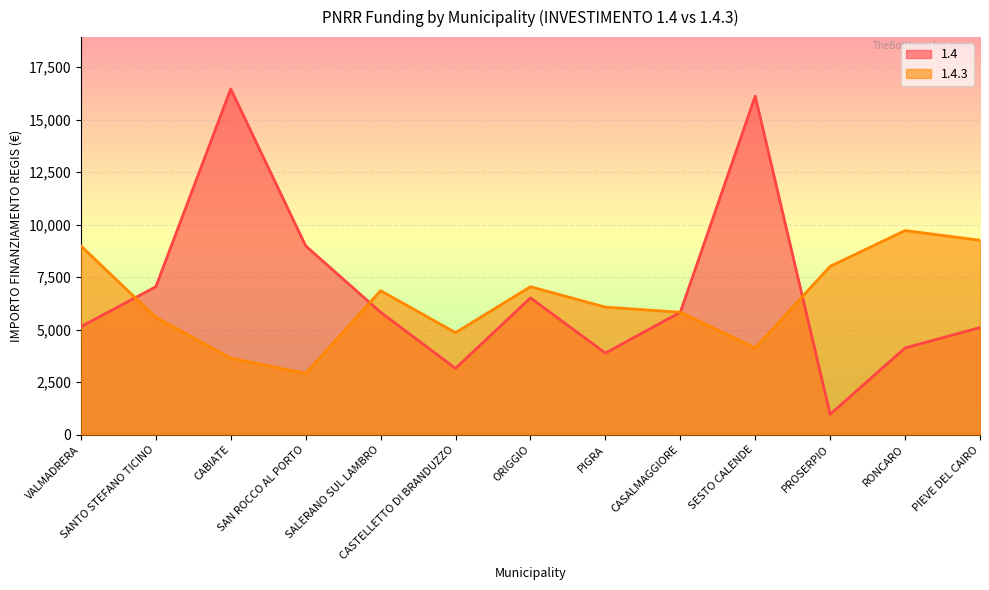

What is the label of the 3rd point from the left?

CABIATE